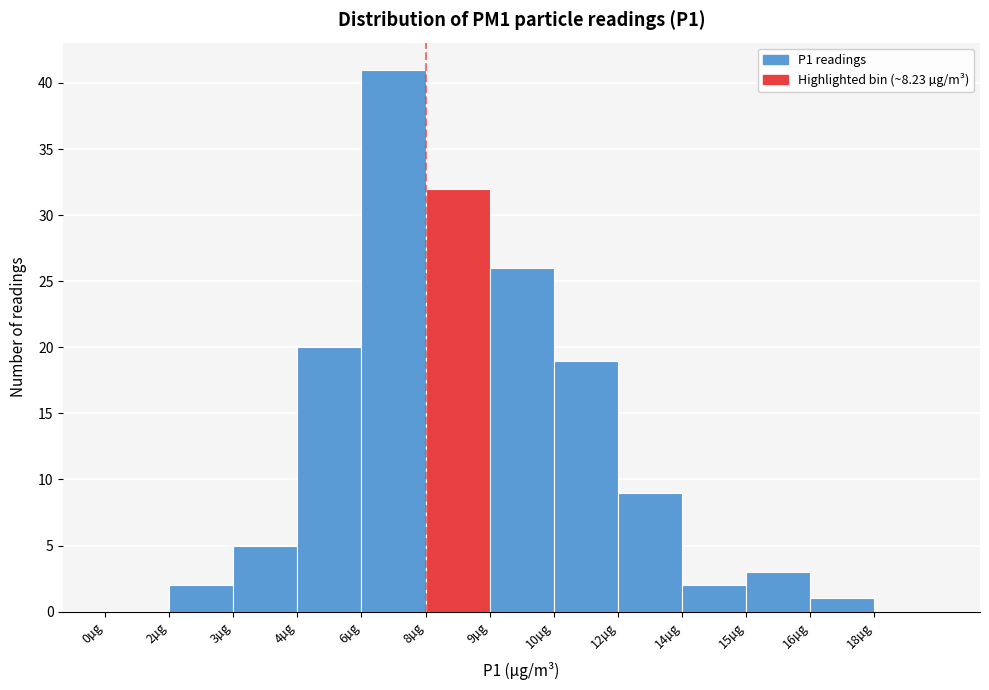

Reading left to right, list all the values displayed in this chart.

0µg=0	2µg=2	3µg=5	4µg=20	6µg=41	8µg=32	9µg=26	10µg=19	12µg=9	14µg=2	15µg=3	16µg=1	18µg=0